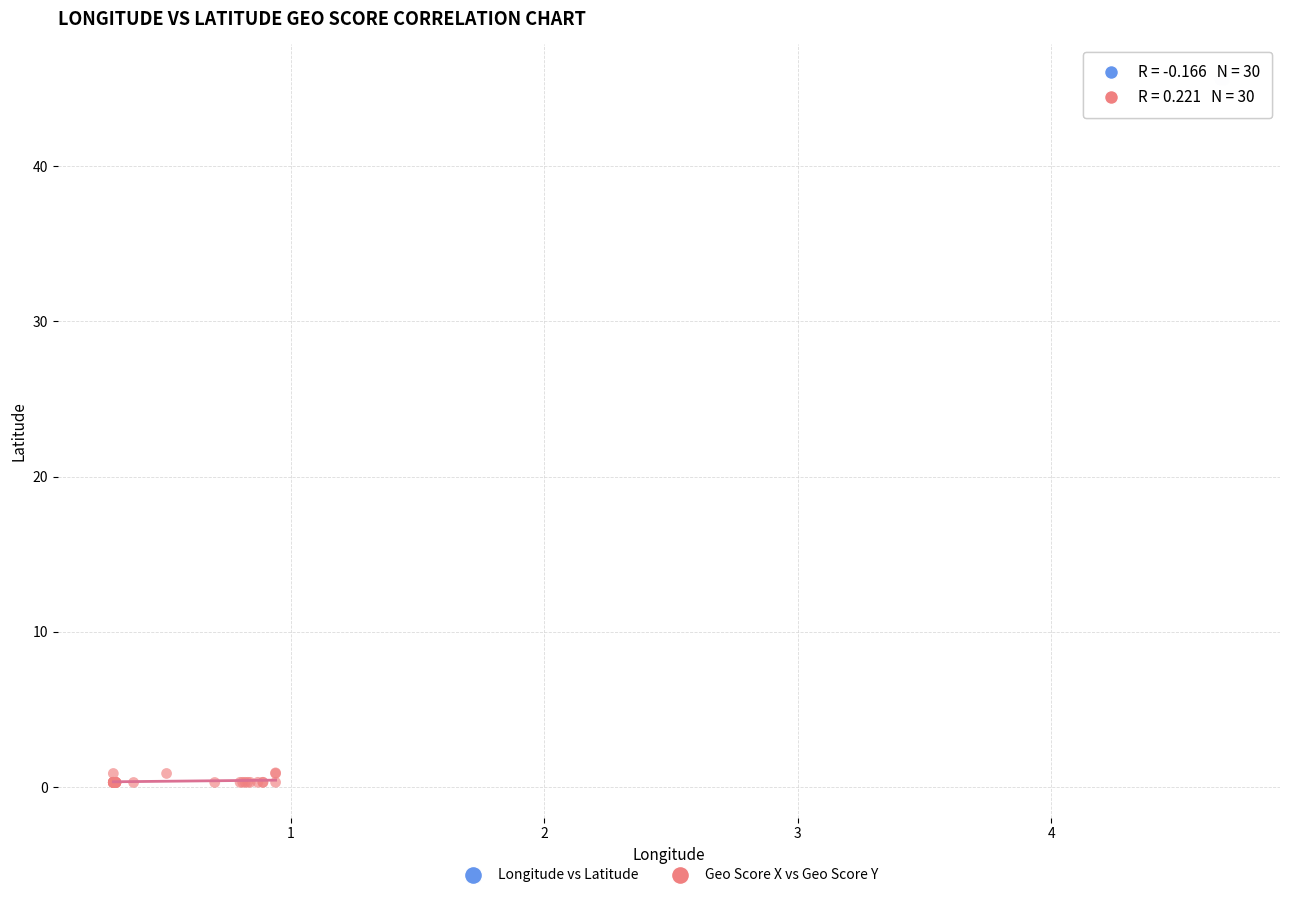

Which series reaches the minimum Y coordinate?

Geo Score X vs Geo Score Y